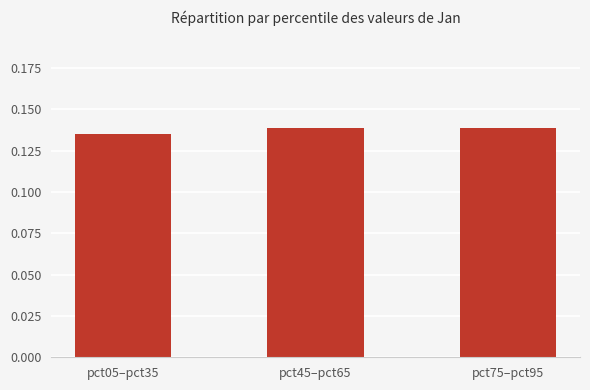

Where is the data nearest to the value 0?

pct05–pct35